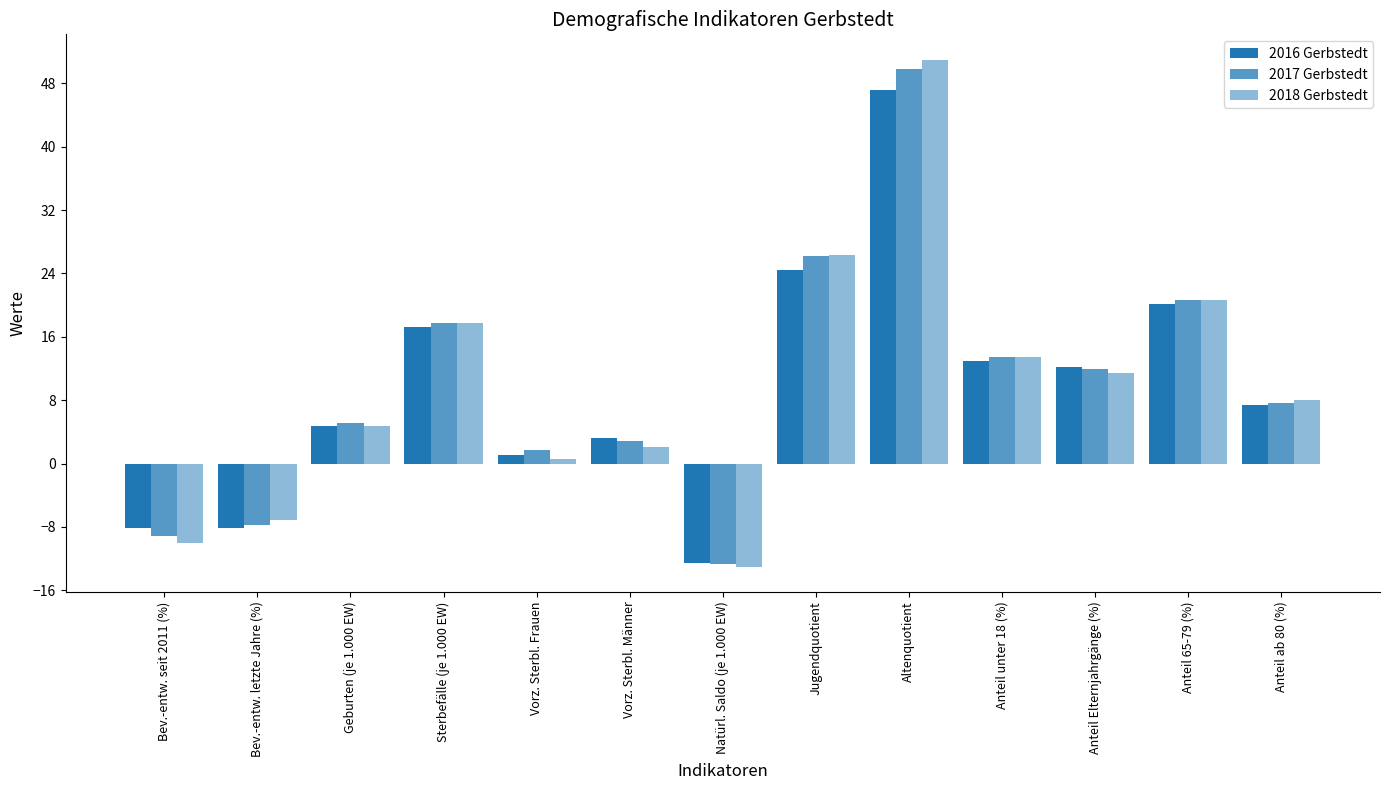

Is the value of 2018 Gerbstedt at Bev.-entw. letzte Jahre (%) greater than the value of 2017 Gerbstedt at Sterbefälle (je 1.000 EW)?

No